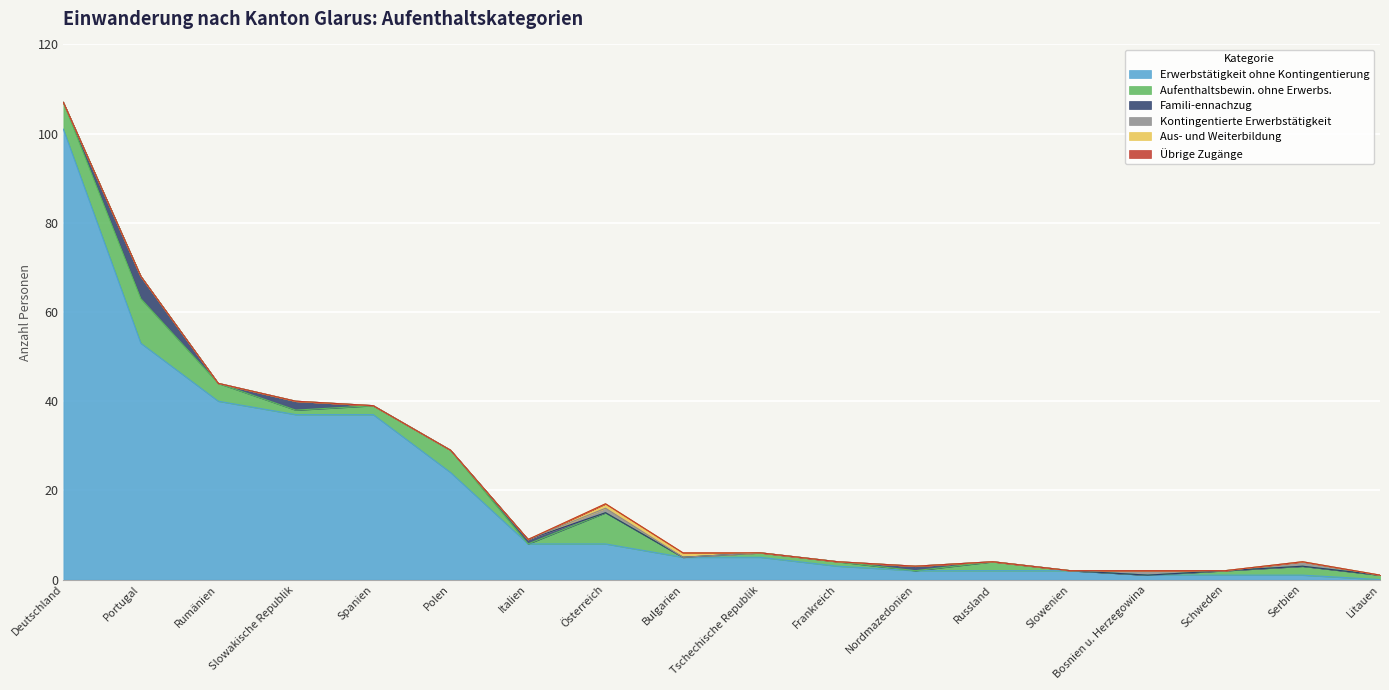

Rank the series at Tschechische Republik from lowest to highest value.

Famili-ennachzug, Kontingentierte Erwerbstätigkeit, Aus- und Weiterbildung, Übrige Zugänge, Aufenthaltsbewin. ohne Erwerbs., Erwerbstätigkeit ohne Kontingentierung